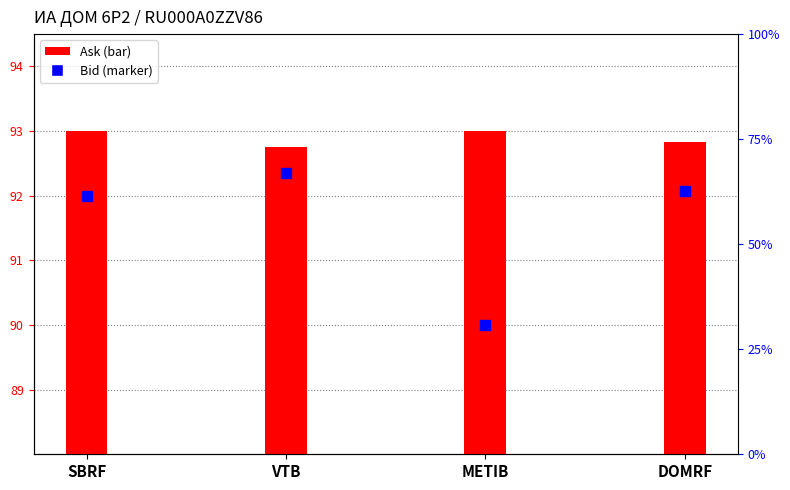

What is the difference between the maximum and minimum values in the Ask series?

0.2